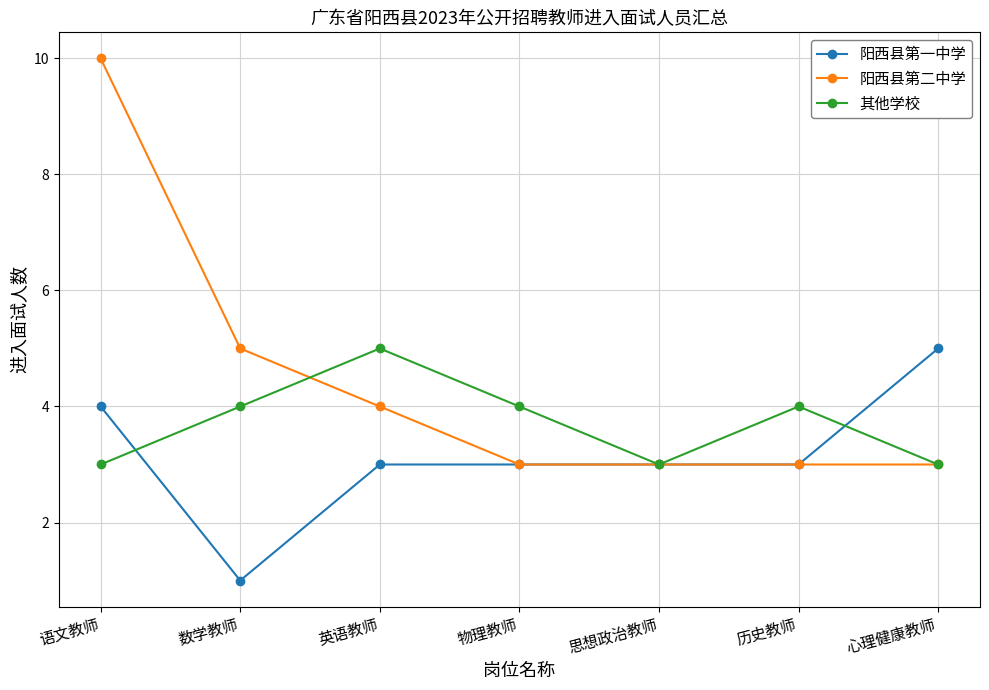

Reading left to right, list all the values displayed in this chart.

阳西县第一中学: 4	1	3	3	3	3	5
阳西县第二中学: 10	5	4	3	3	3	3
其他学校: 3	4	5	4	3	4	3